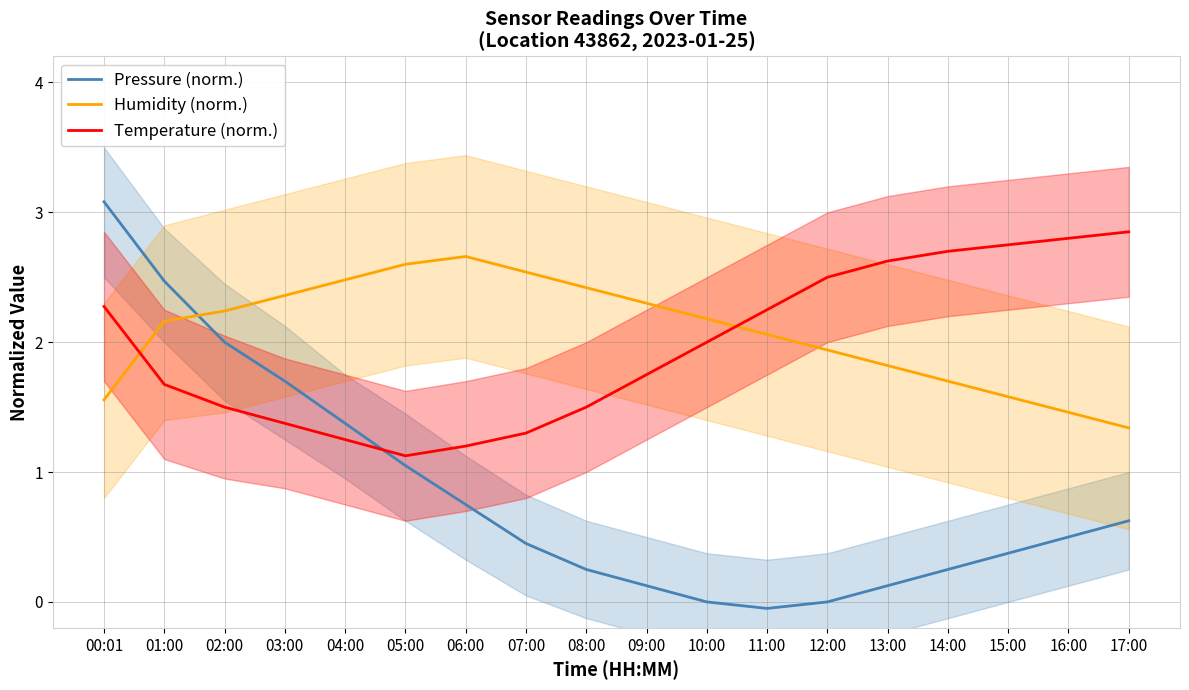

What is the value of the Pressure (norm.) point at the 9th from the left?

0.2